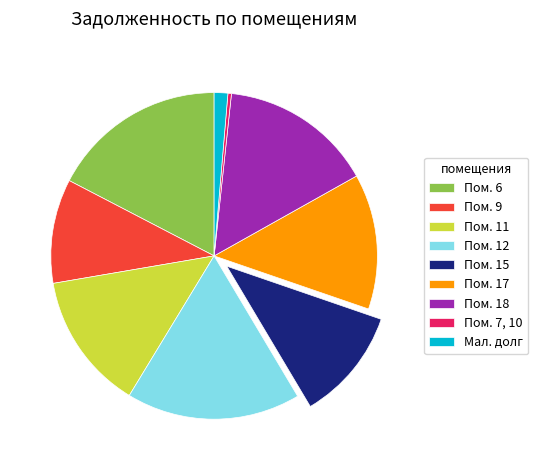

Between Пом. 12 and Пом. 11, which is larger?

Пом. 12